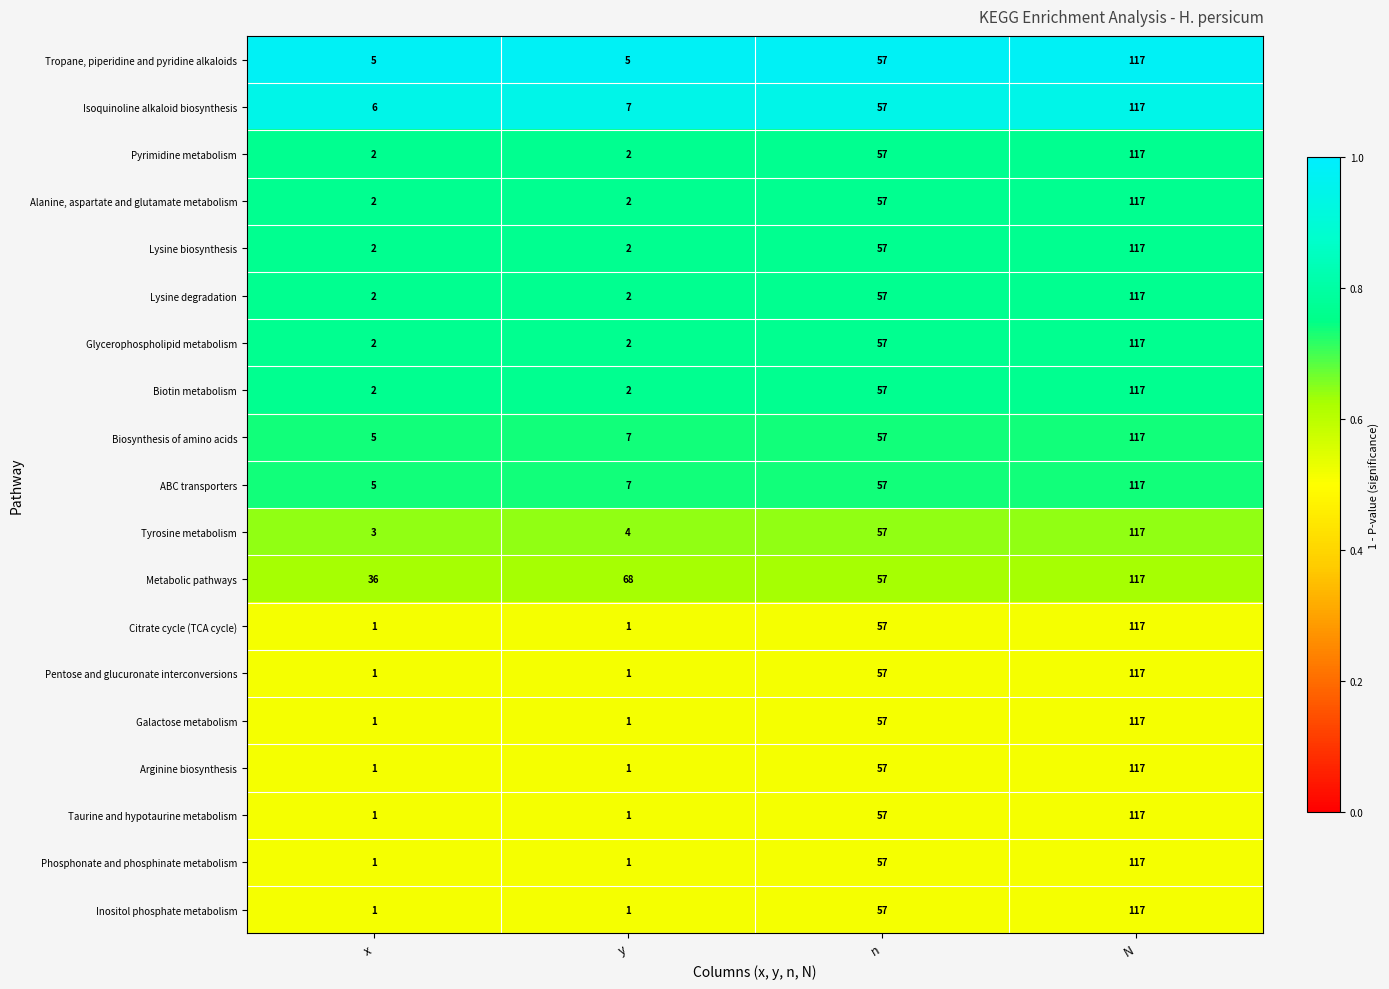

The value of Citrate cycle (TCA cycle) at N is 117. True or false?

True